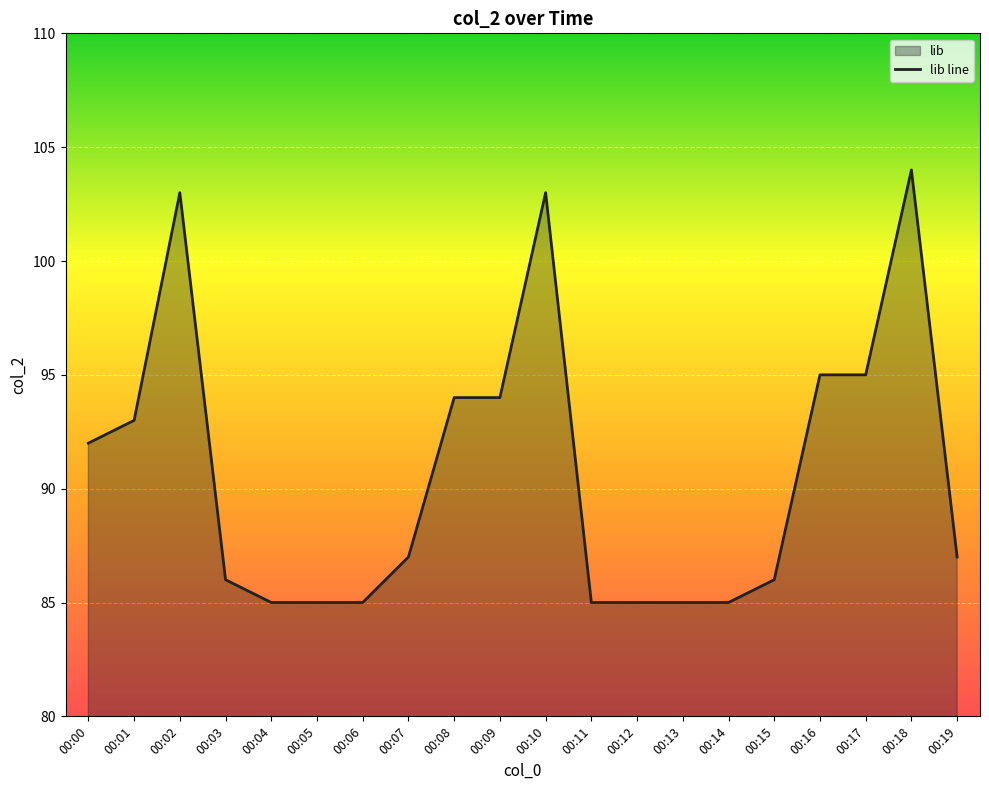

What is the difference between the maximum and minimum values?

19